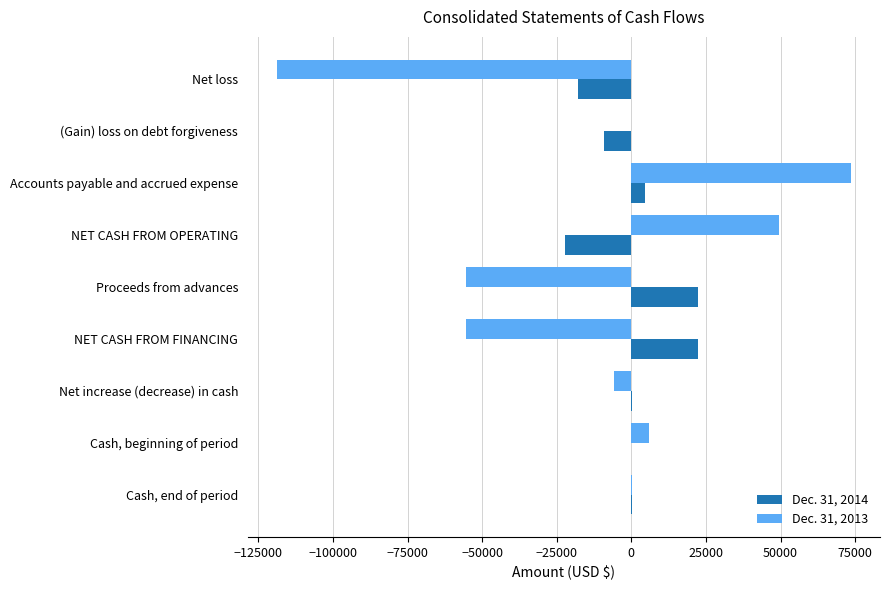

Which category has the highest value in the Dec. 31, 2013 series?

Accounts payable and accrued expense